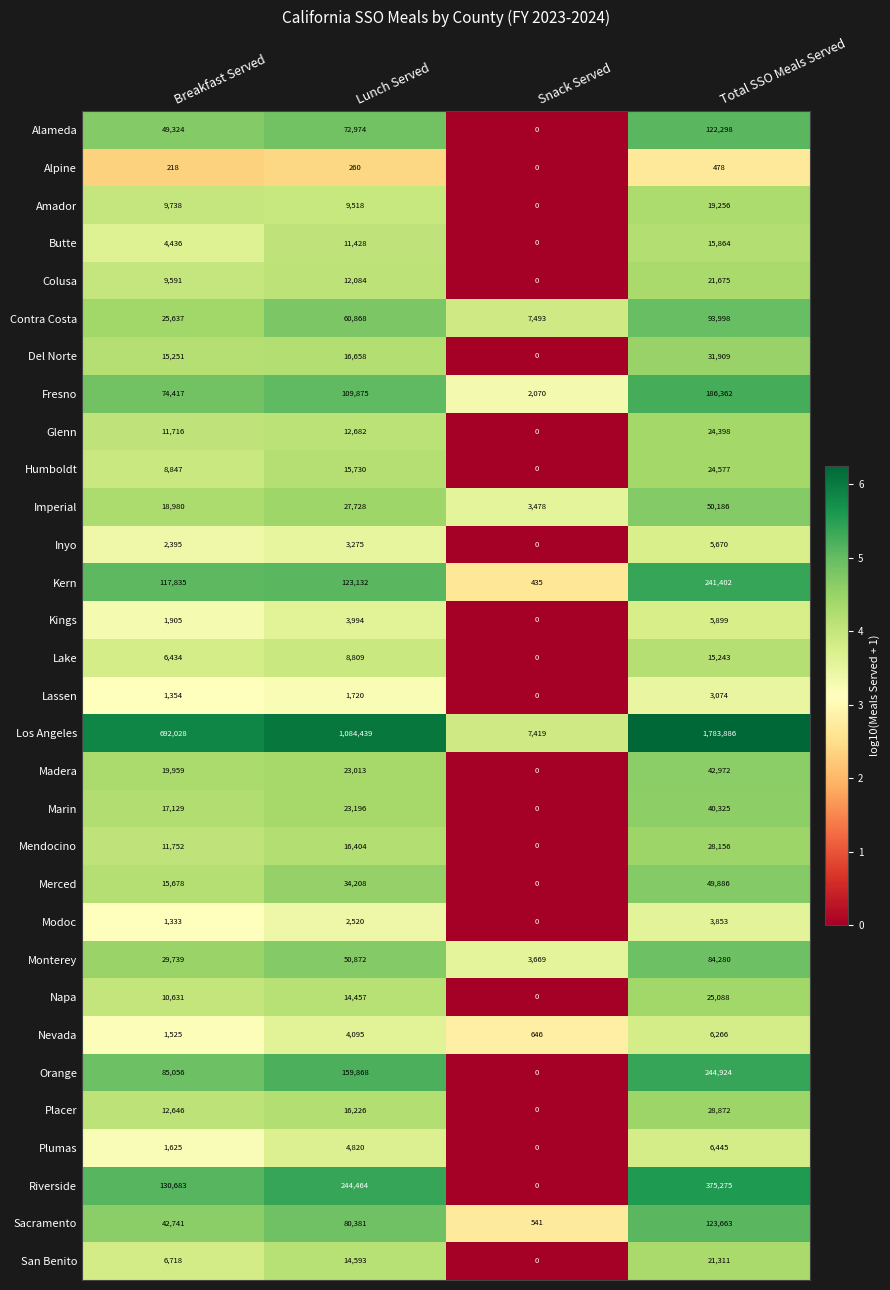

What is the difference between the highest and lowest values at Snack Served?

7493